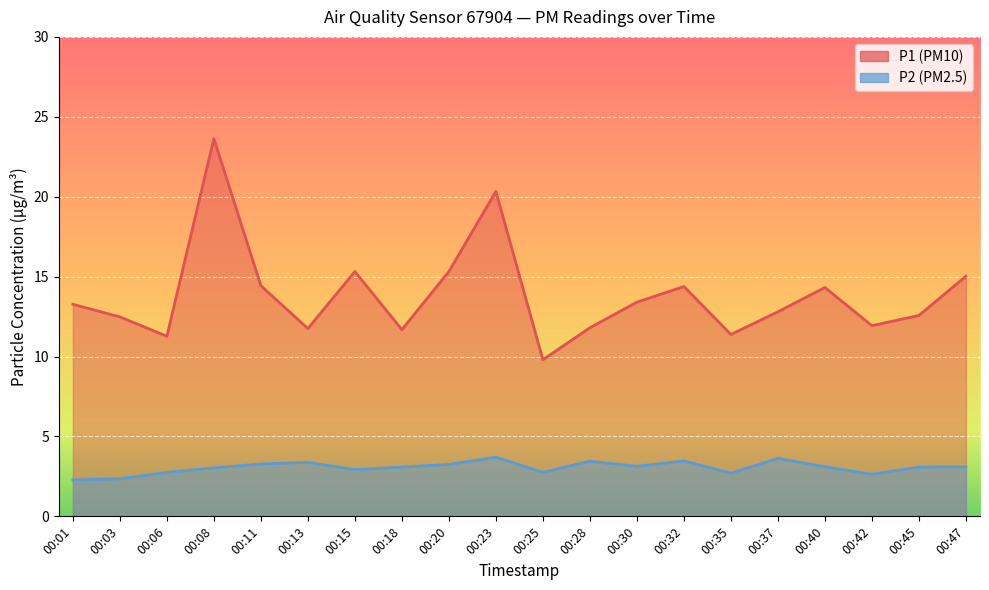

True or false: P1 and P2 intersect in this chart.

False